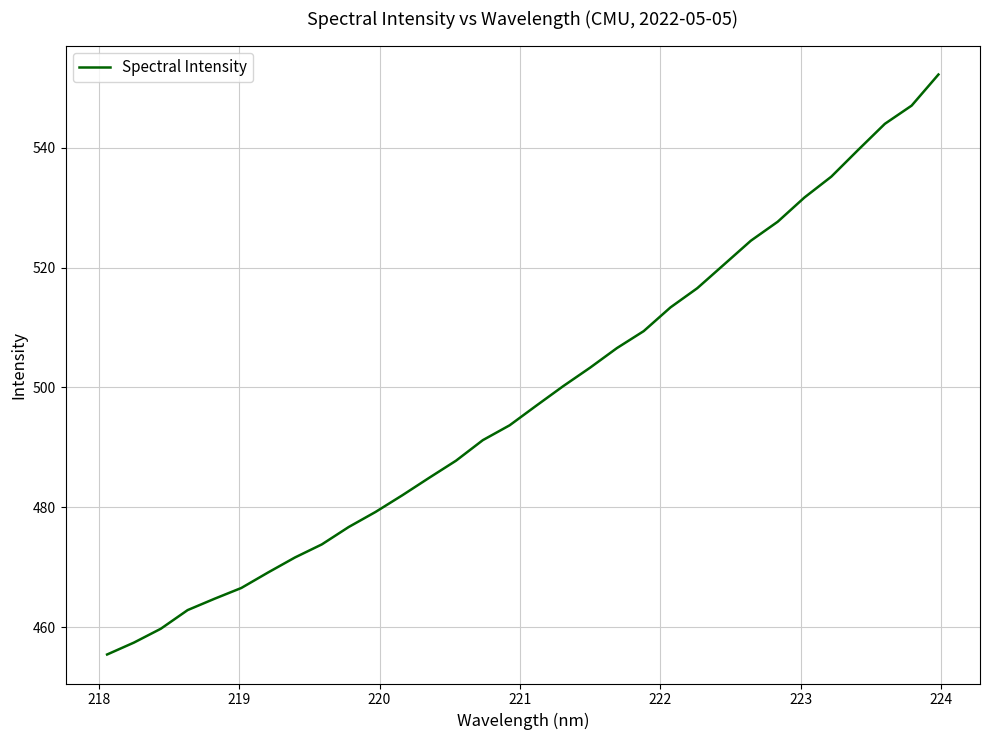

What is the minimum value shown in the chart?

455.4